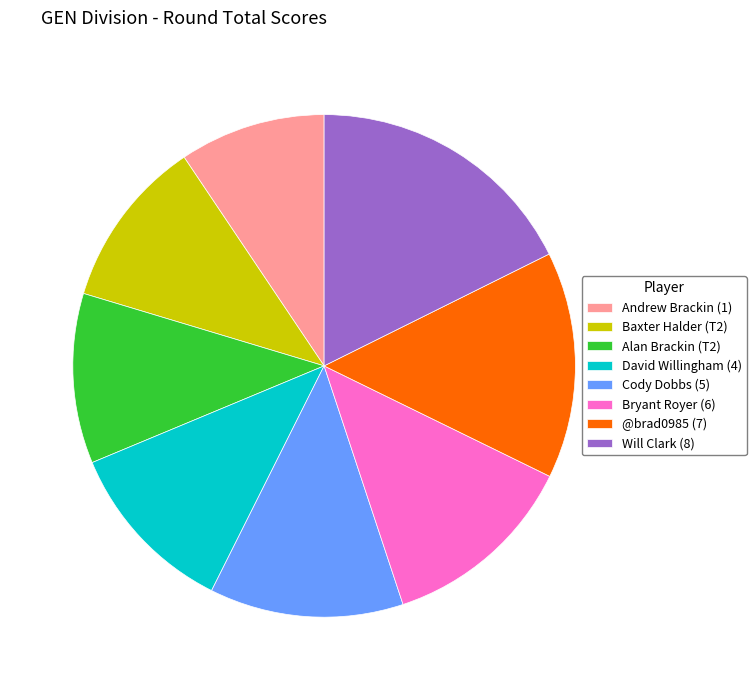

True or false: Will Clark (8) accounts for 28% of the total.

False